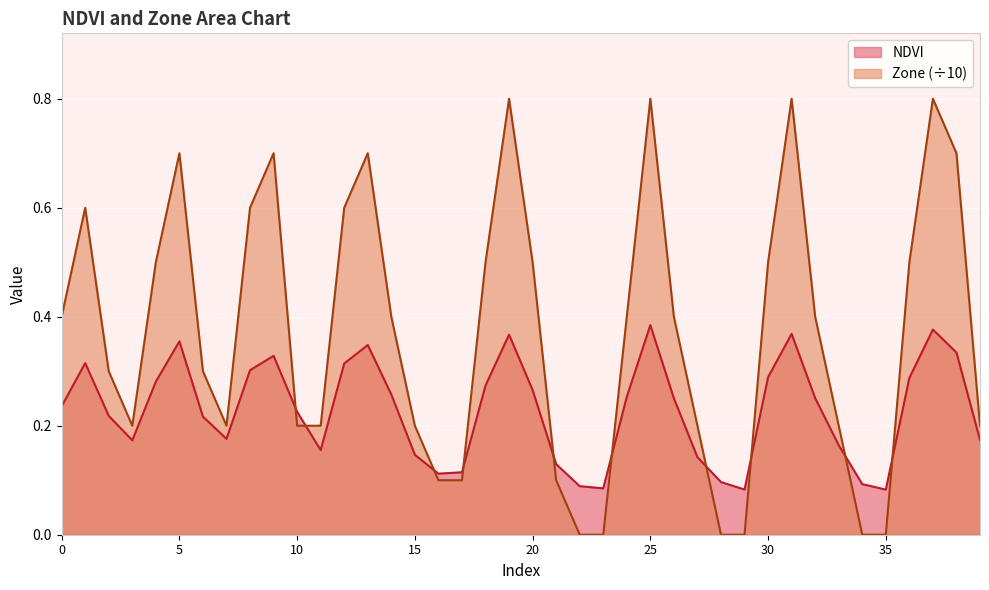

Which series has the largest total across all categories?

Zone (÷10)